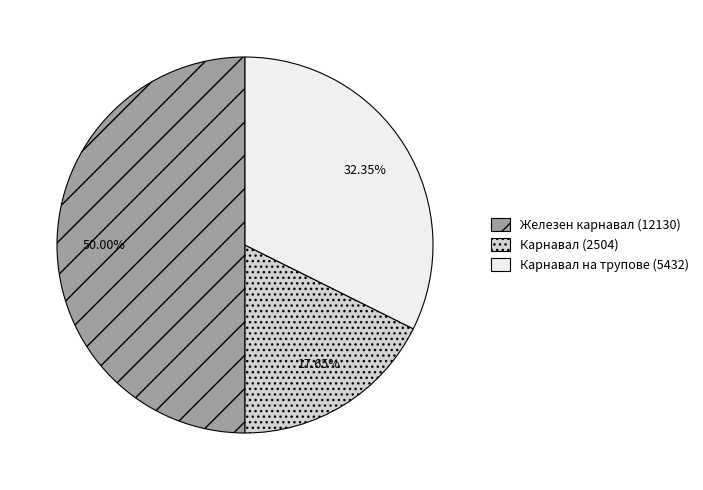

Which has a higher value, Железен карнавал (12130) or Карнавал (2504)?

Железен карнавал (12130)